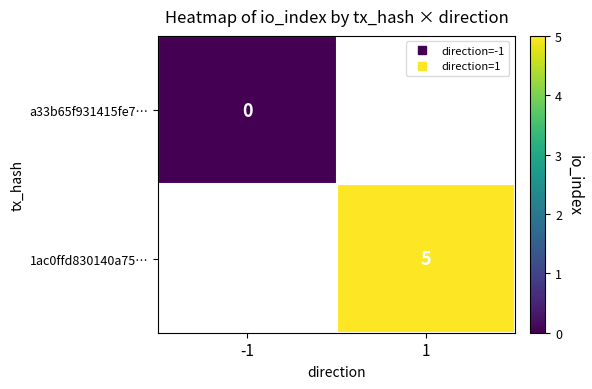

How many data points does each series have?

2